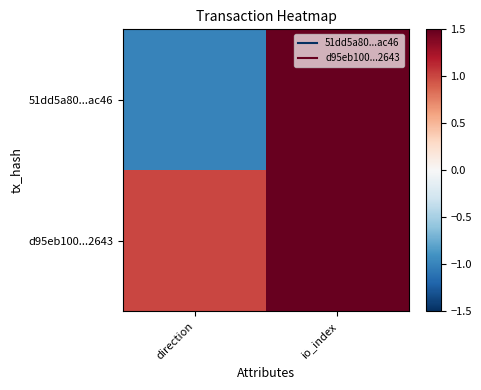

Rank the series at io_index from highest to lowest value.

51dd5a80...ac46, d95eb100...2643